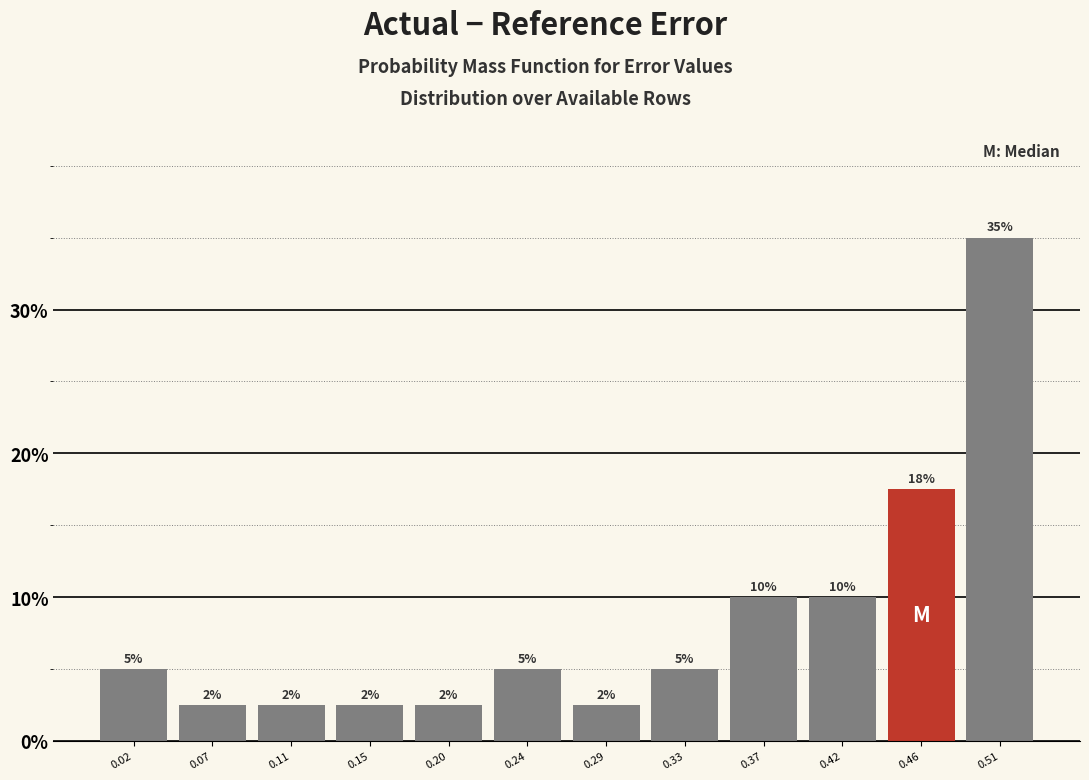

Which range on the x-axis has the tallest bar?

0.485 to 0.530